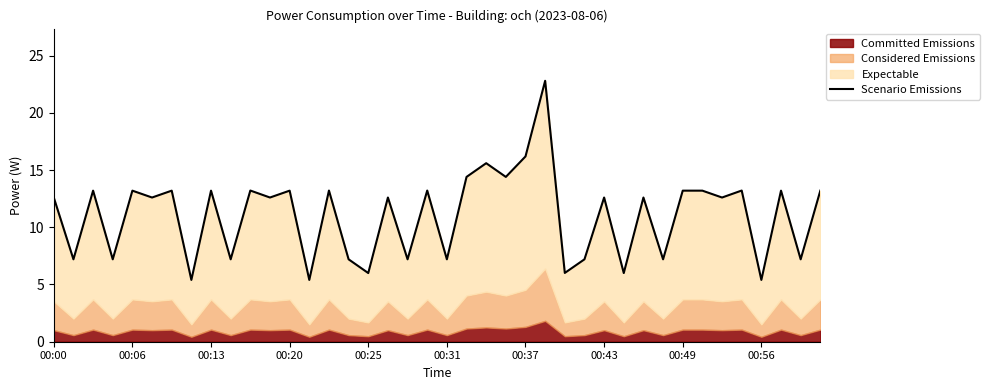

What is the greatest value displayed?

22.8